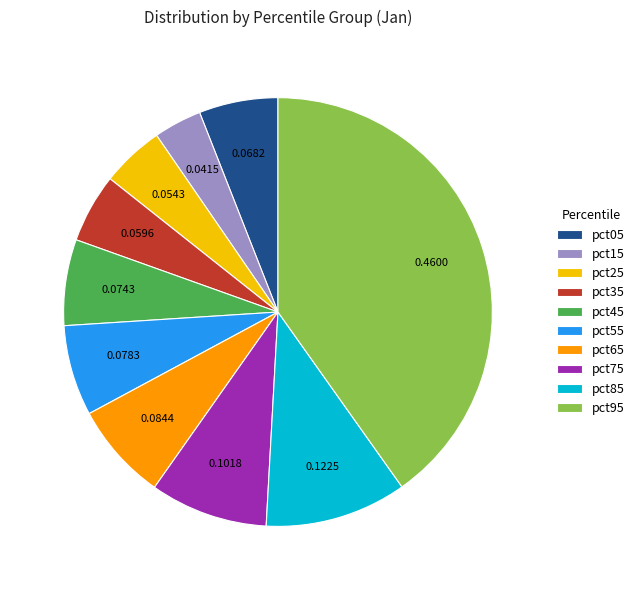

Which has a higher value, pct65 or pct55?

pct65